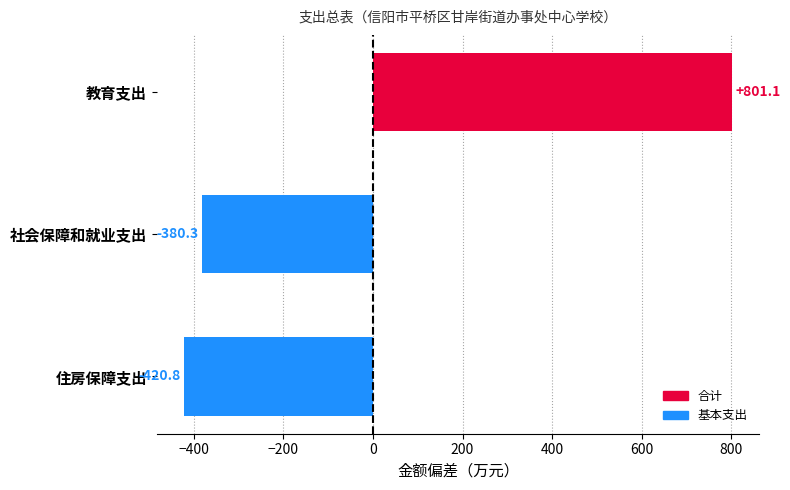

Which category has the lowest value across all series?

住房保障支出